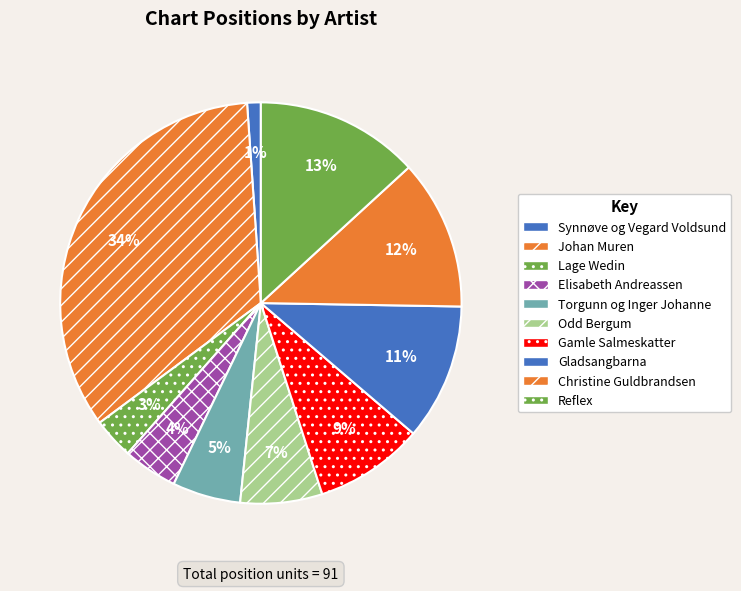

Is there any slice that represents more than half of the pie?

No